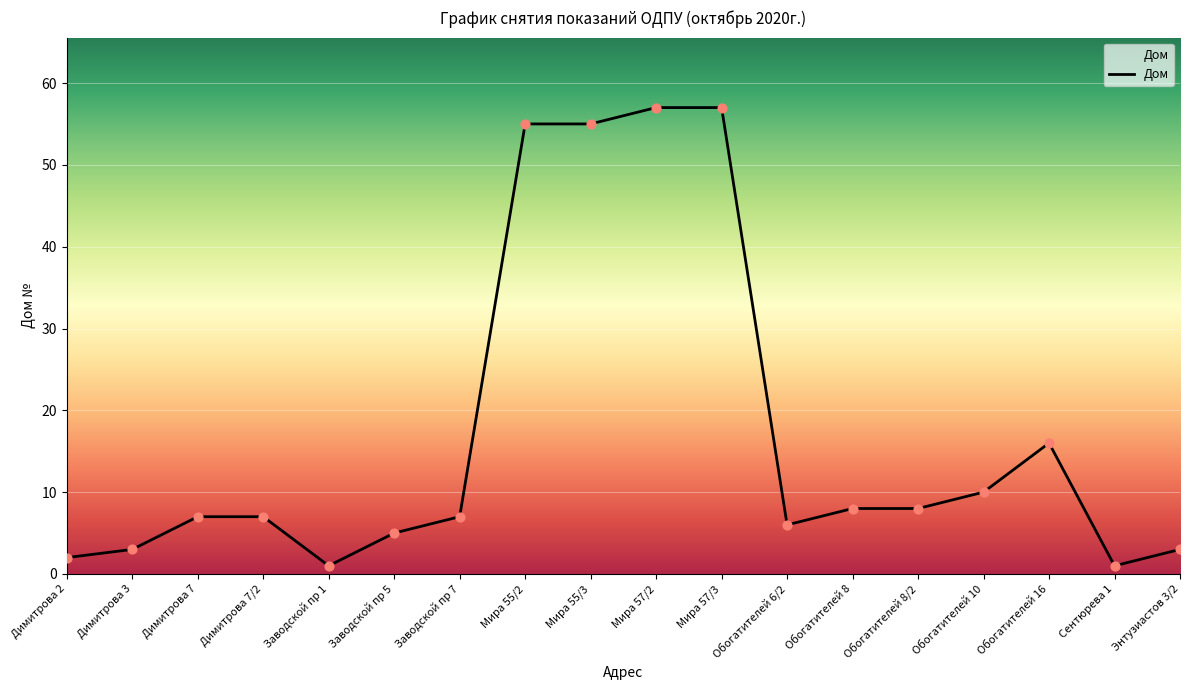

Between Мира 57/2 and Димитрова 7, which is larger?

Мира 57/2